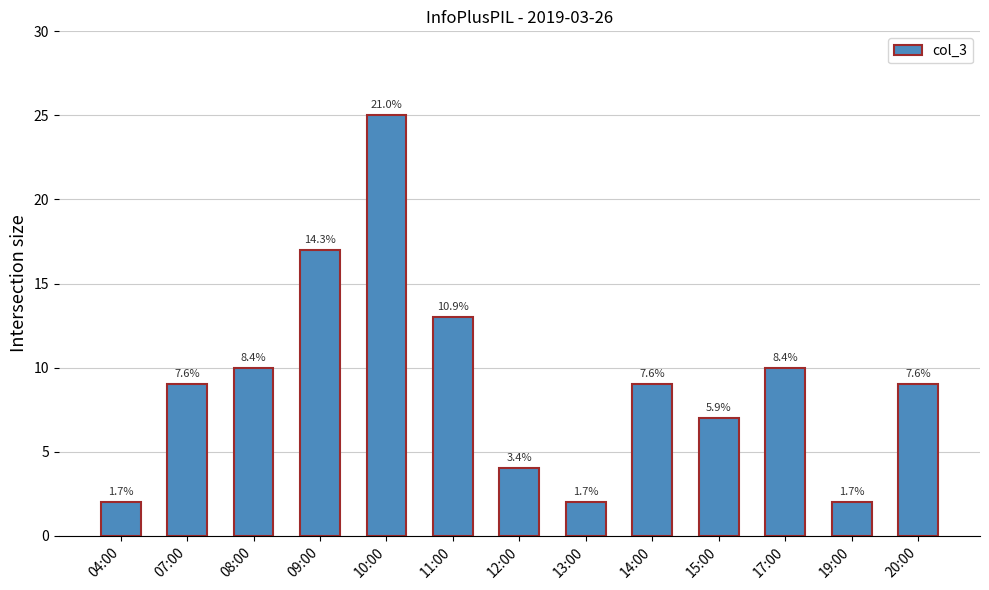

What is the label of the 6th bar from the right?

13:00